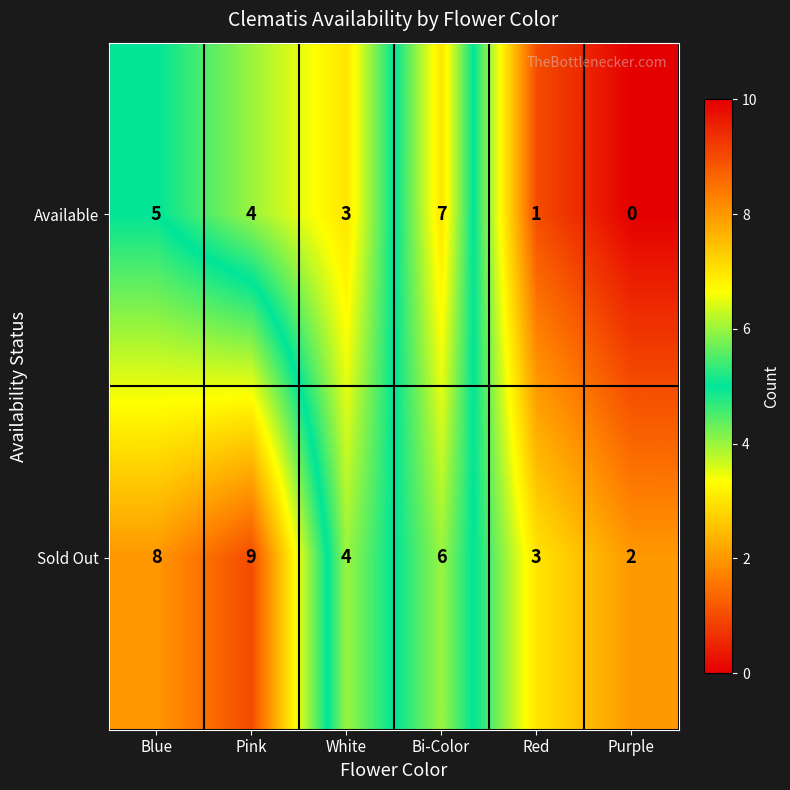

What is the difference between the second highest and second lowest values in the Sold Out series?

5